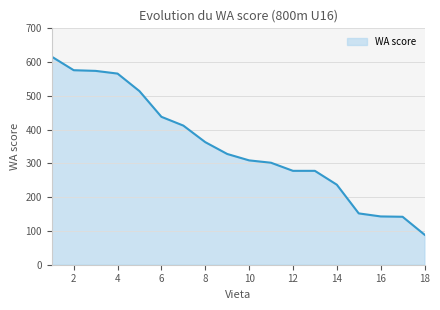

What is the average value?

351